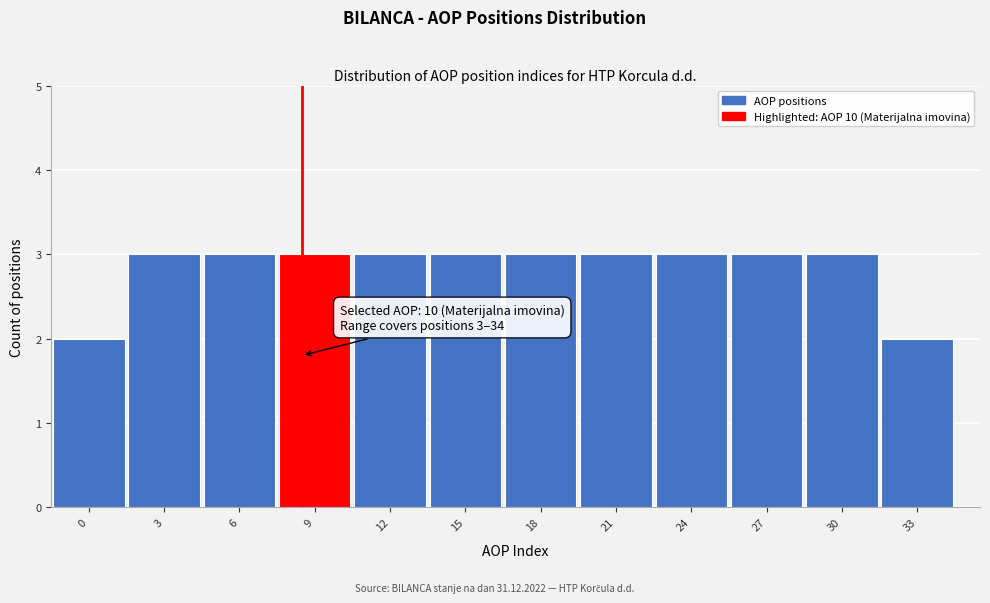

Reading right to left, what are all the values shown in this chart?

2	3	3	3	3	3	3	3	3	3	3	2